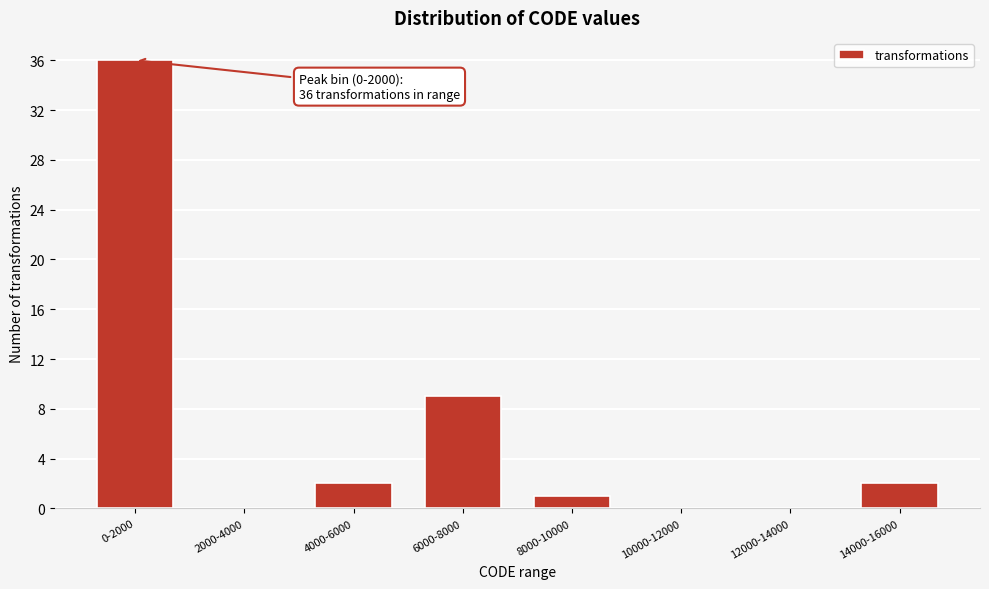

Reading left to right, what are all the values shown in this chart?

0-2000=36	2000-4000=0	4000-6000=2	6000-8000=9	8000-10000=1	10000-12000=0	12000-14000=0	14000-16000=2